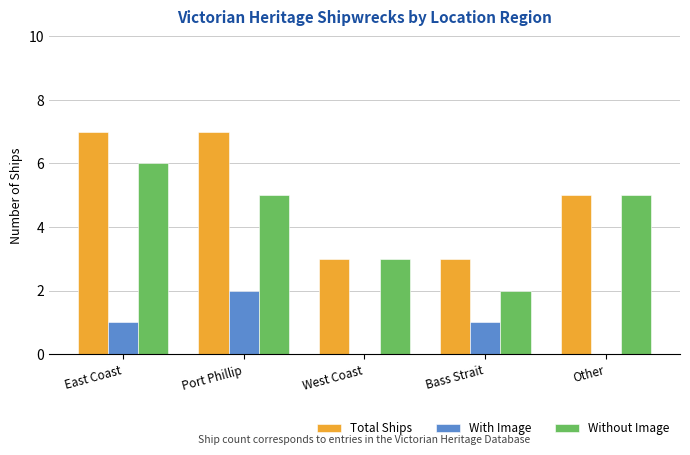

What is the approximate value of Total Ships at East Coast?

7